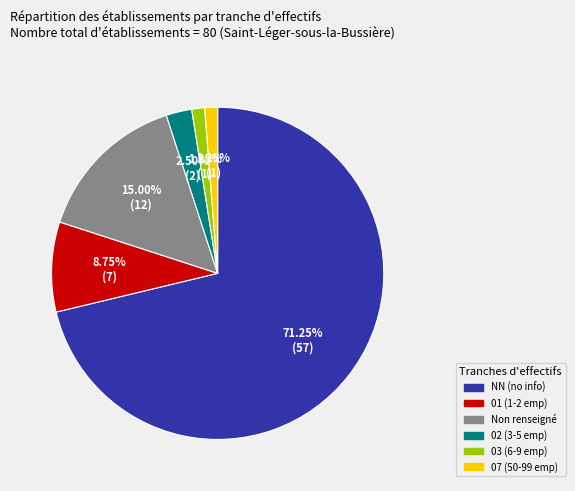

Is there a majority slice in this chart?

Yes